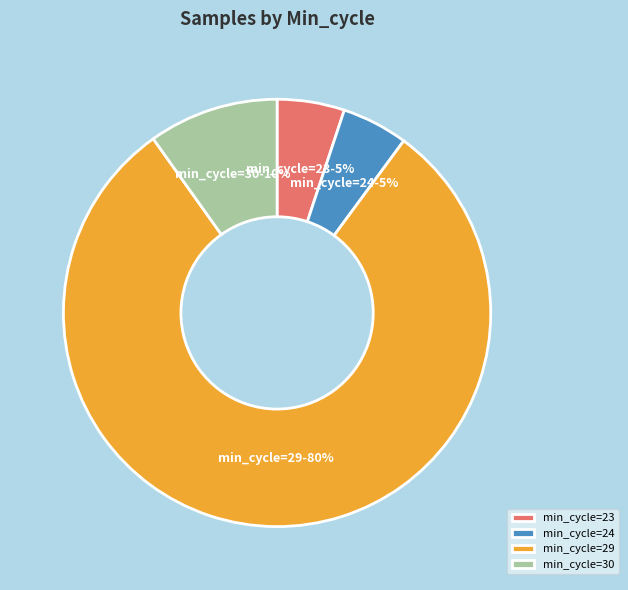

To the nearest percent, what is the average slice percentage?

25%